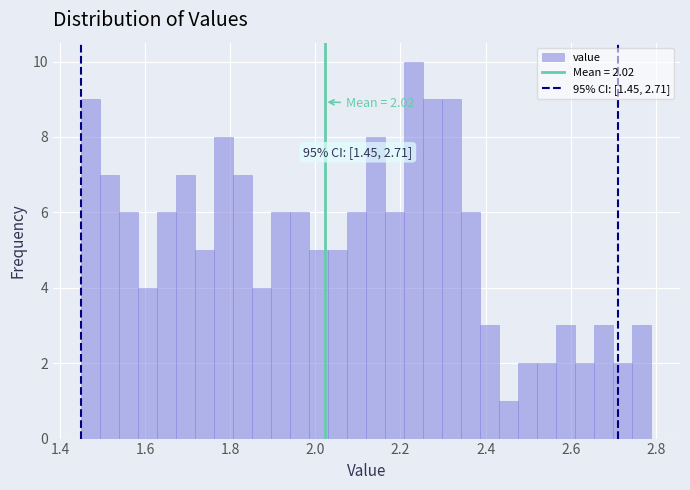

Read against the x-axis, roughly where is the centre of the tallest bar?

2.24